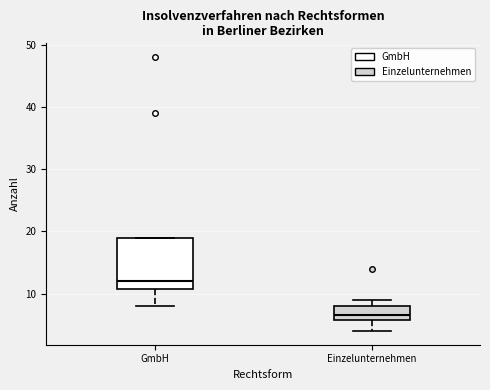

Reading left to right, transcribe this box plot: for each box, give where its median line is, the range the box spans, and where its two whiskers end, as read against the y-axis. The values are not printed on the chart, so give them approximately, as read against the axis.

GmbH: median 12, box 11 to 19, whiskers 8 to 19
Einzelunternehmen: median 7, box 6 to 8, whiskers 4 to 9